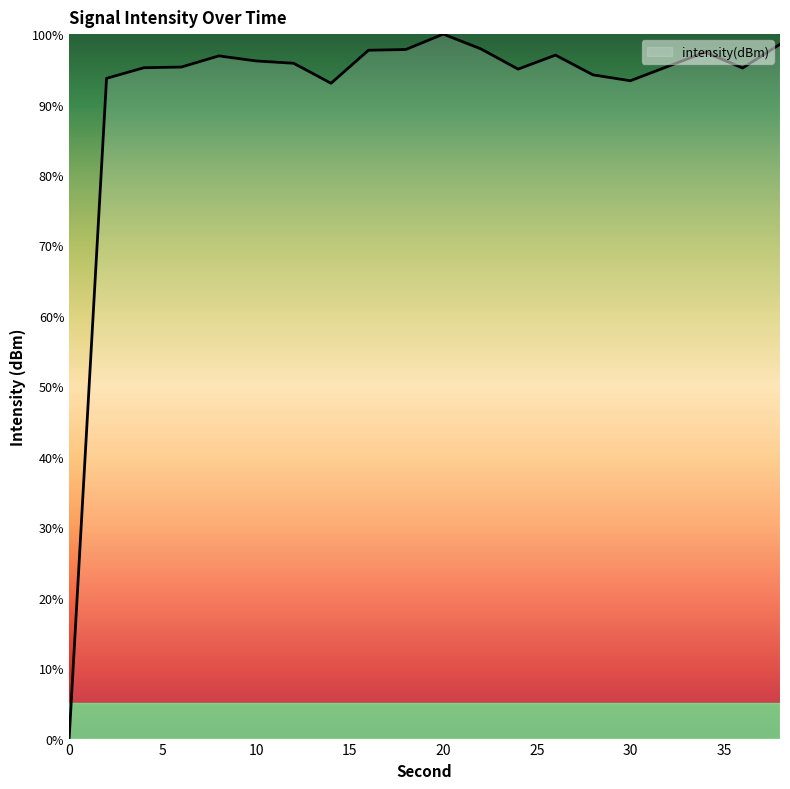

What is the sum of all values?

1825.9